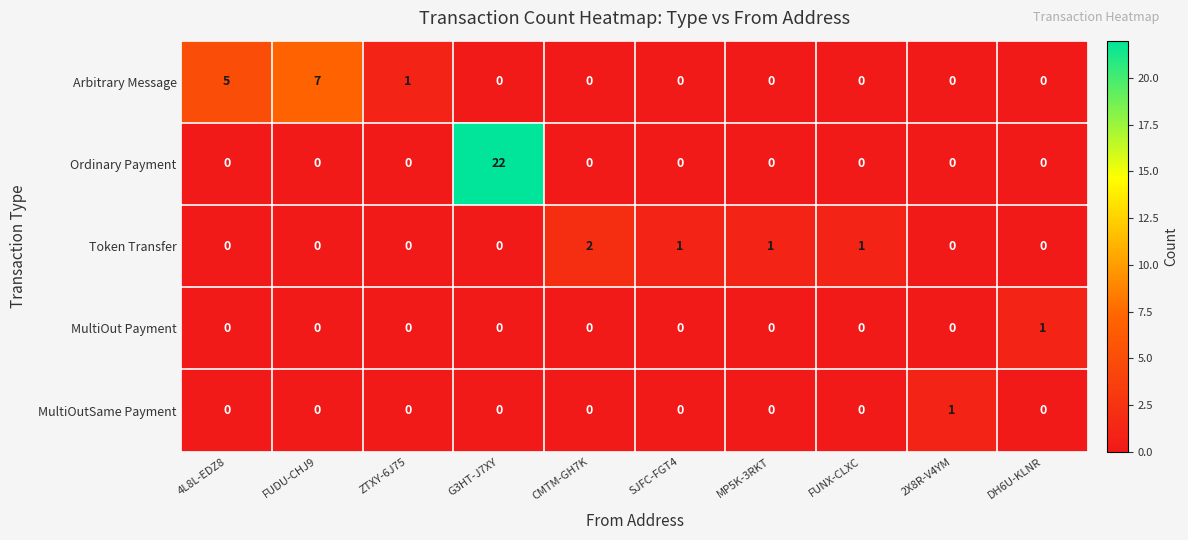

What is the maximum value shown in the chart?

22